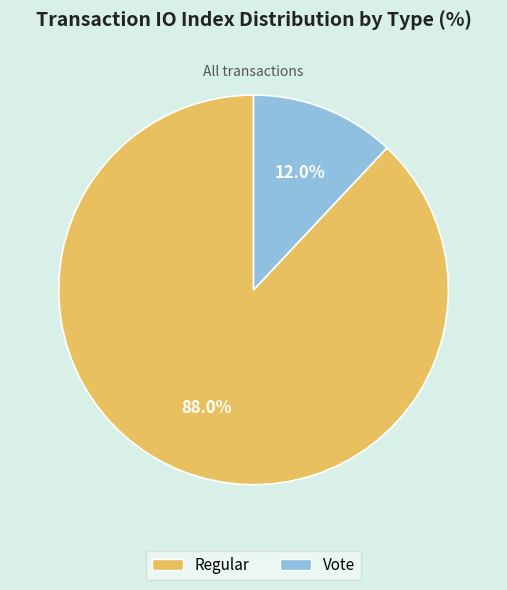

What is the ratio of the value at Regular to the value at Vote?

7.3